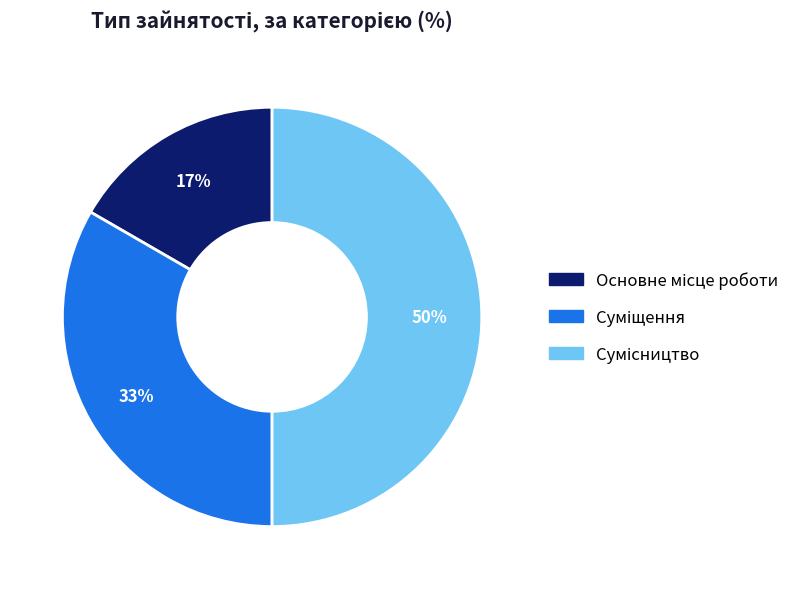

To the nearest percent, what is the average slice percentage?

33%